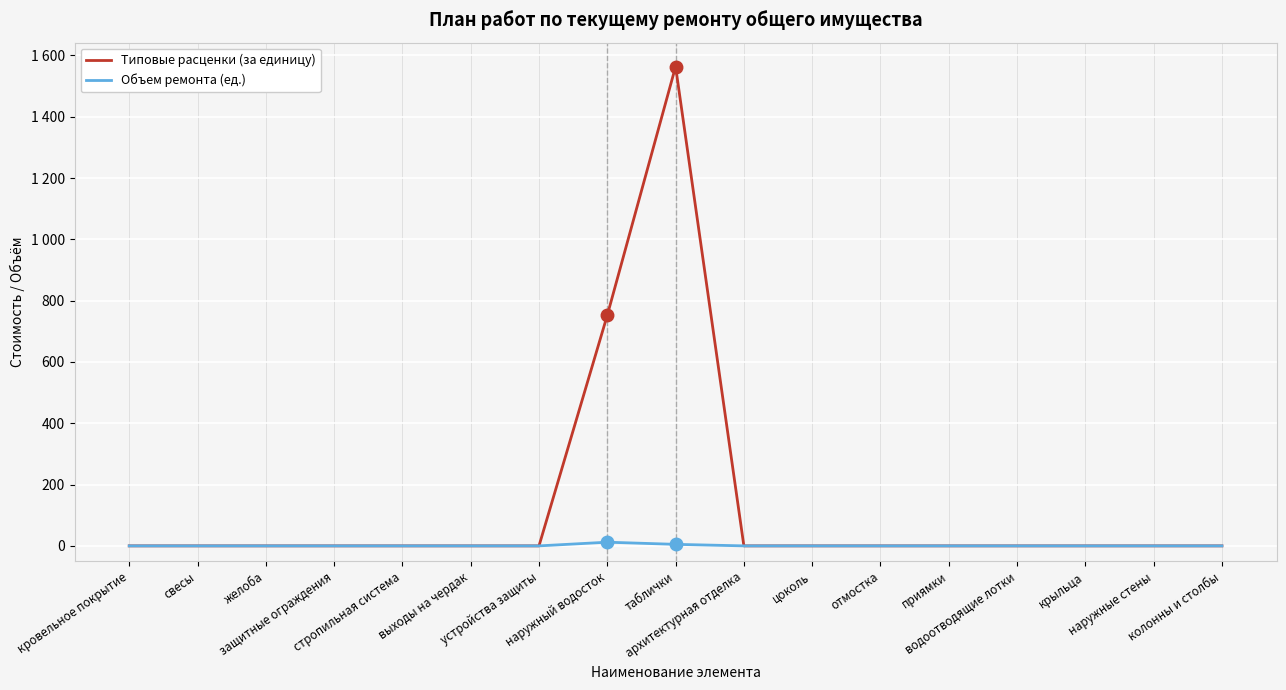

What position from the left is таблички?

9